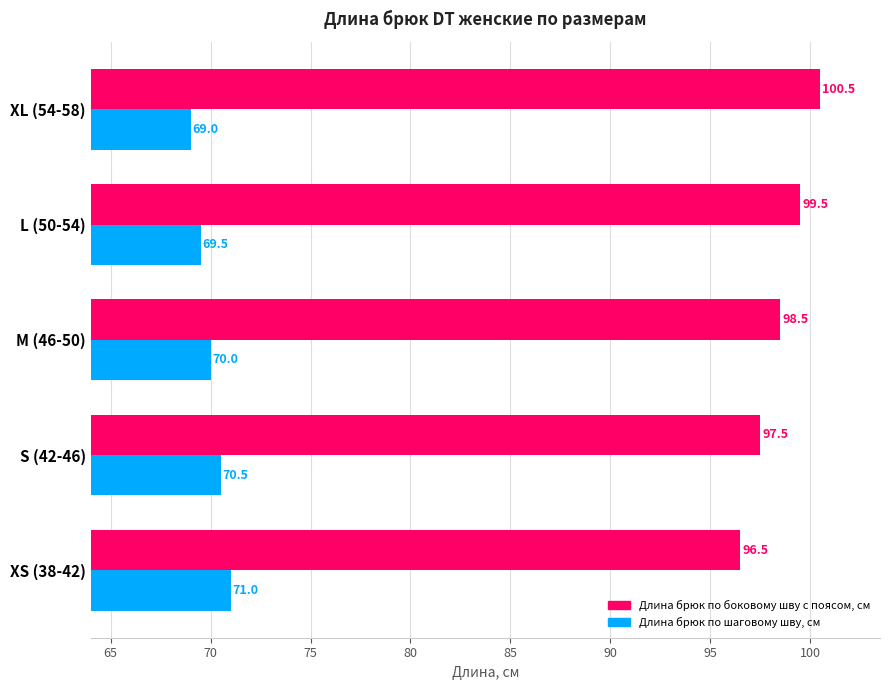

What is the total value across all series at M (46-50)?

168.5